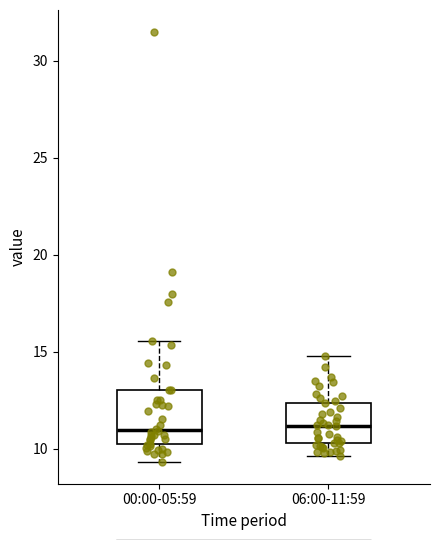

Reading left to right, transcribe this box plot: for each box, give where its median line is, the range the box spans, and where its two whiskers end, as read against the y-axis. The values are not printed on the chart, so give them approximately, as read against the axis.

00:00-05:59: median 11.0, box 10.0 to 13.0, whiskers 9.5 to 15.5
06:00-11:59: median 11.0, box 10.5 to 12.5, whiskers 9.5 to 15.0